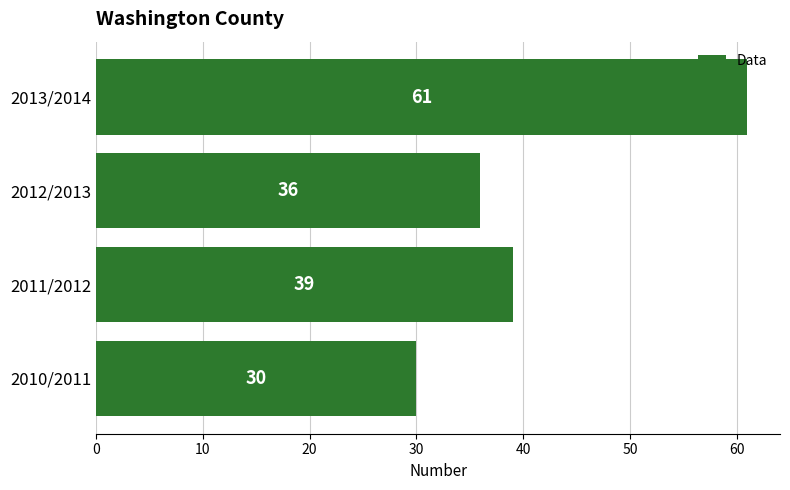

Approximately how many times larger is the value at 2012/2013 compared to 2010/2011?

1.2